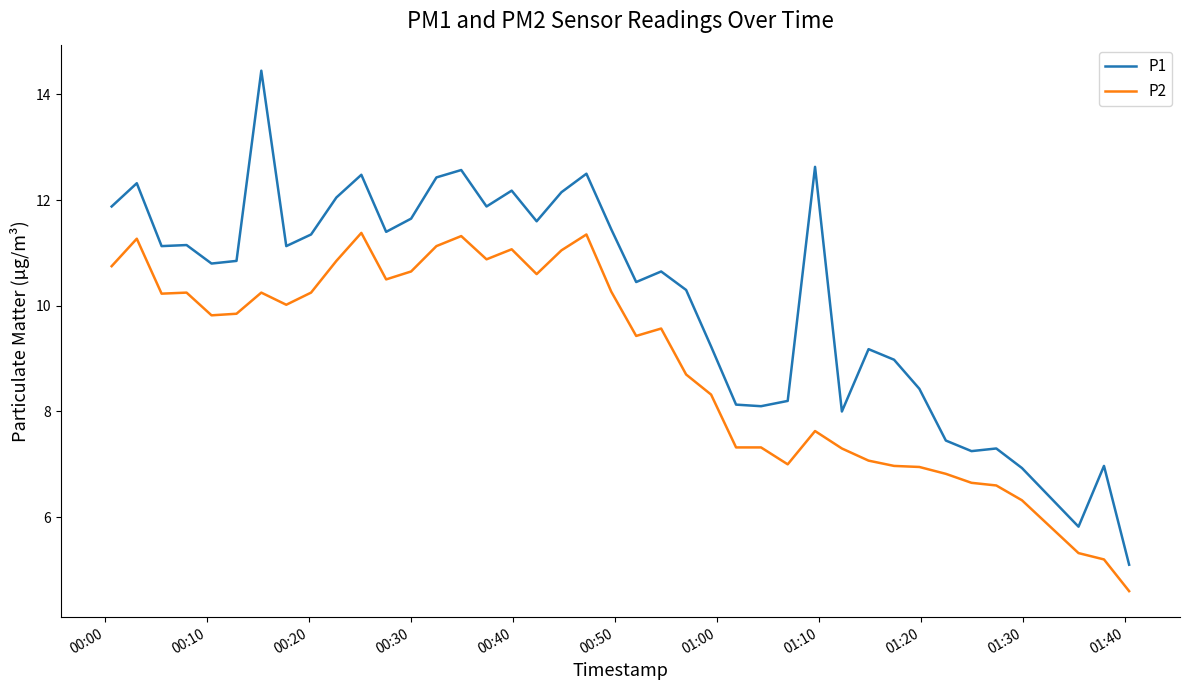

Rank the series by their average value, from lowest to highest.

P2, P1